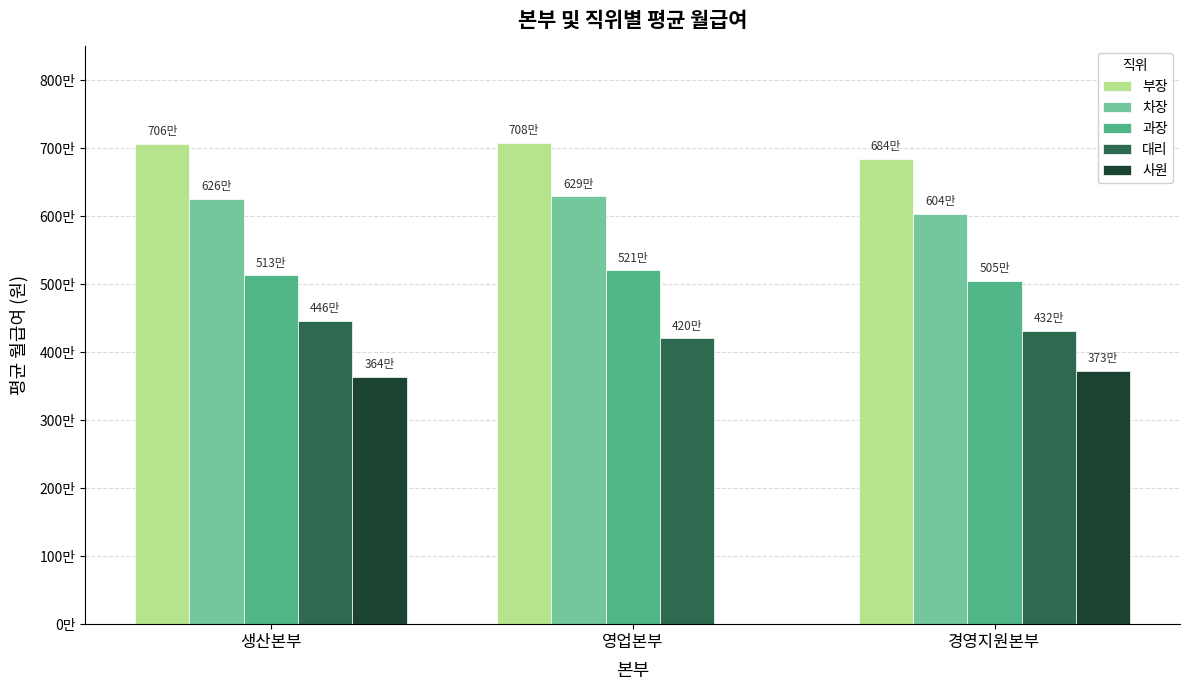

Does the chart contain stacked bars?

No